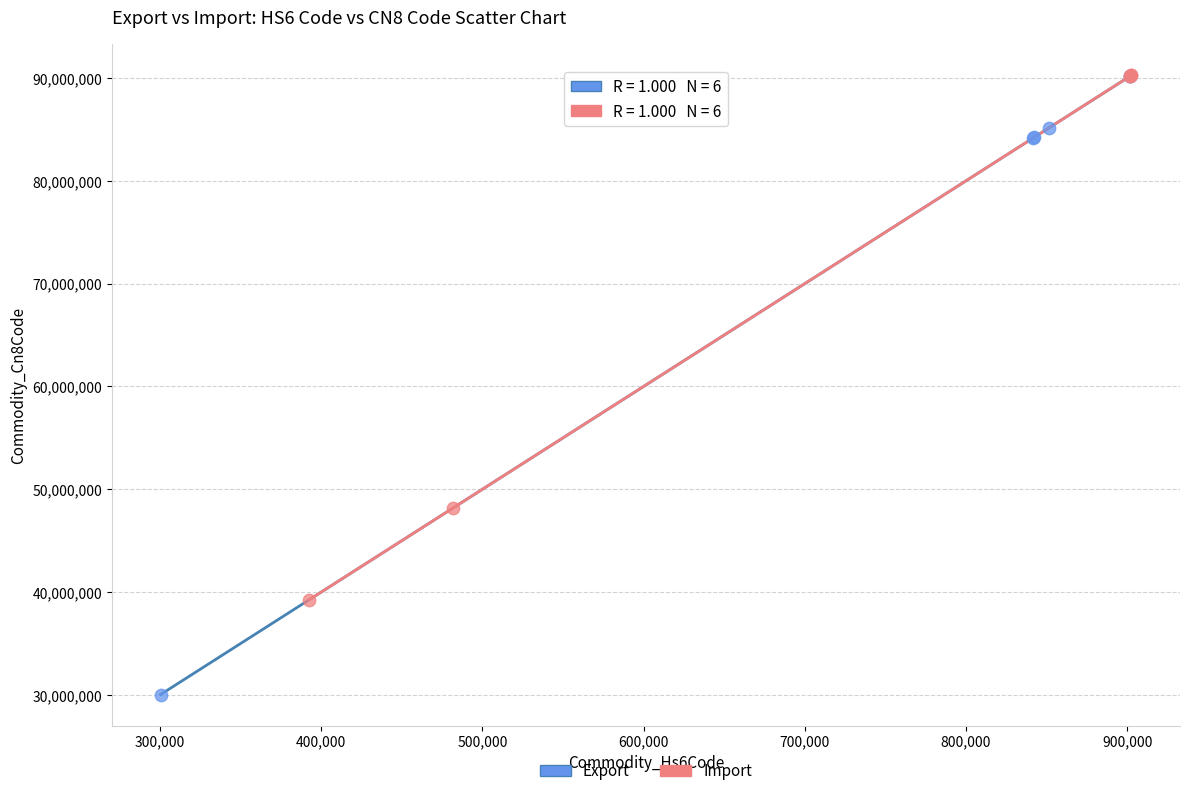

Which series contains the lowest Y value?

Export